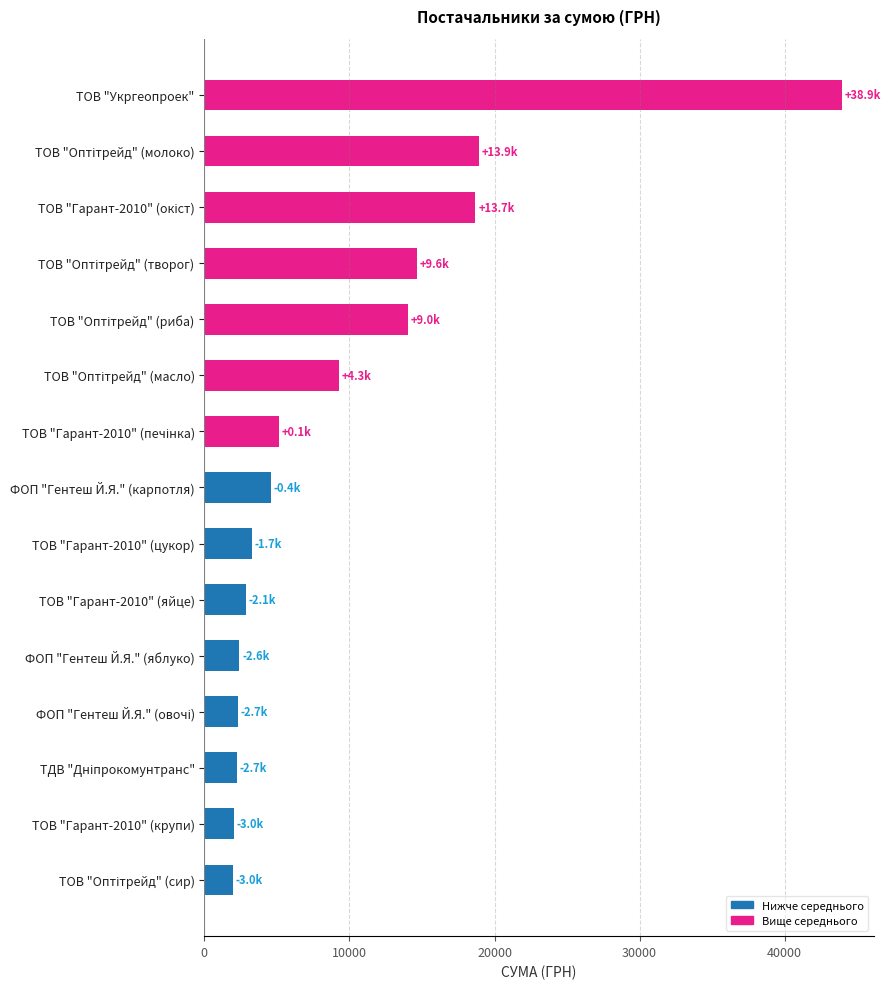

How many bars are there in total?

15